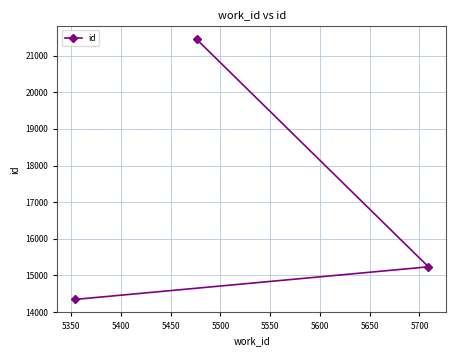

What is the value of the 2nd point from the left?

21446